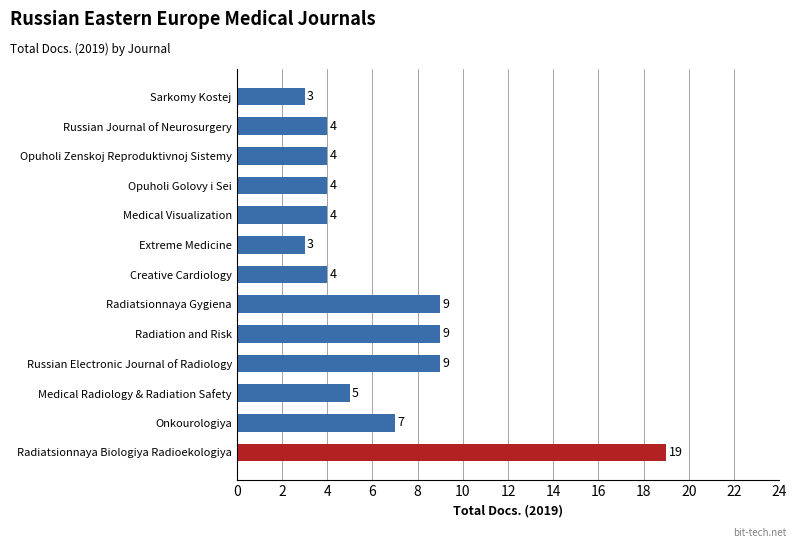

What is the ratio of the value at Medical Radiology & Radiation Safety to the value at Radiatsionnaya Biologiya Radioekologiya?

0.3